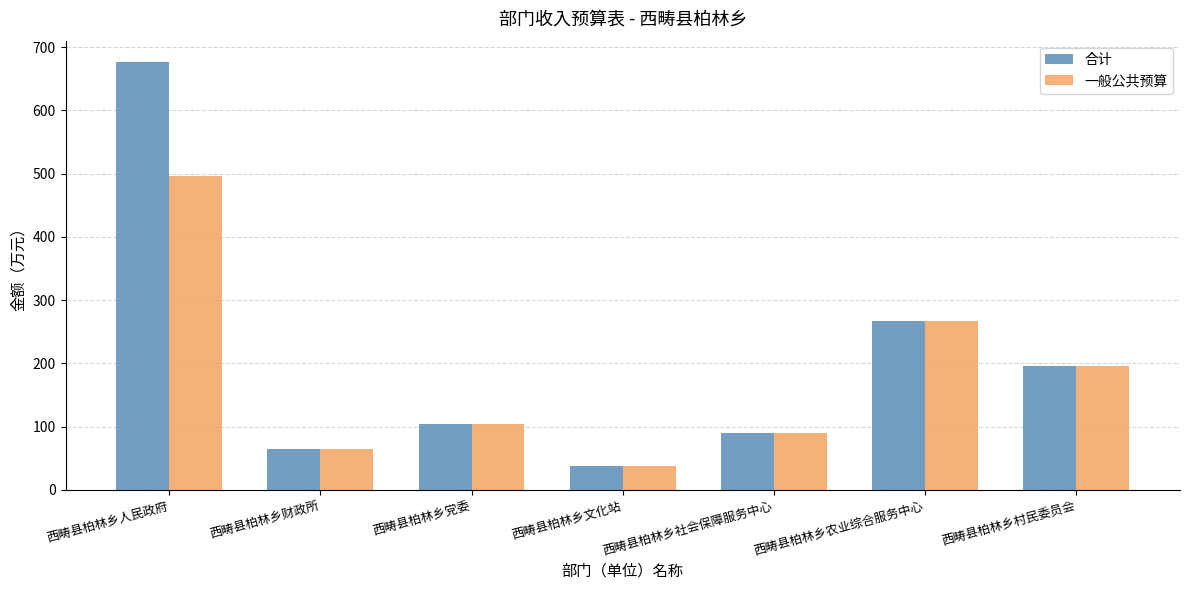

List the series in order of their peak value, highest first.

合计, 一般公共预算